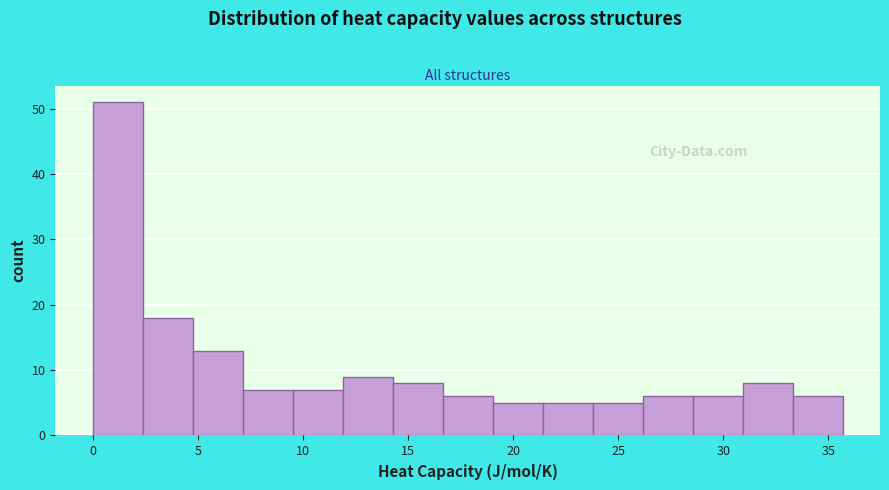

How tall is the bar that spans 14.5 to 16.5 on the x-axis? Neither the bar edges nor the heights are printed on the chart, so give them approximately, as read against the axes.

8